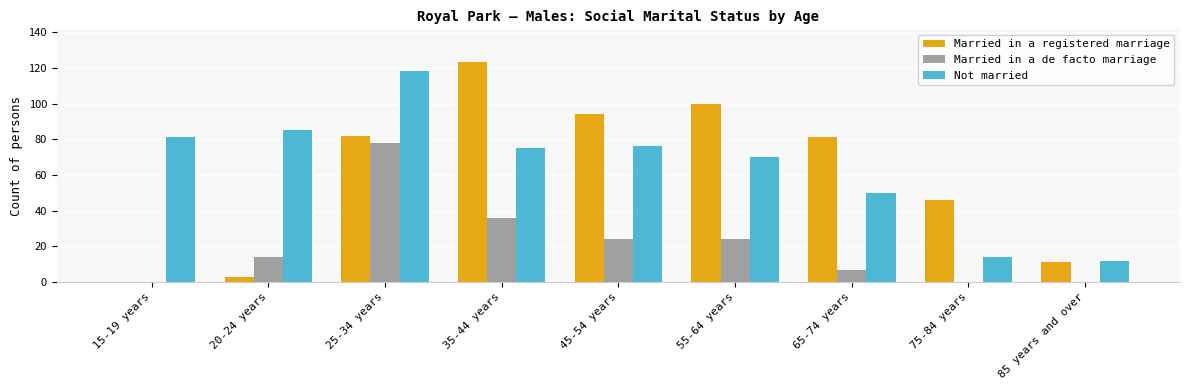

How many groups of bars are there?

9